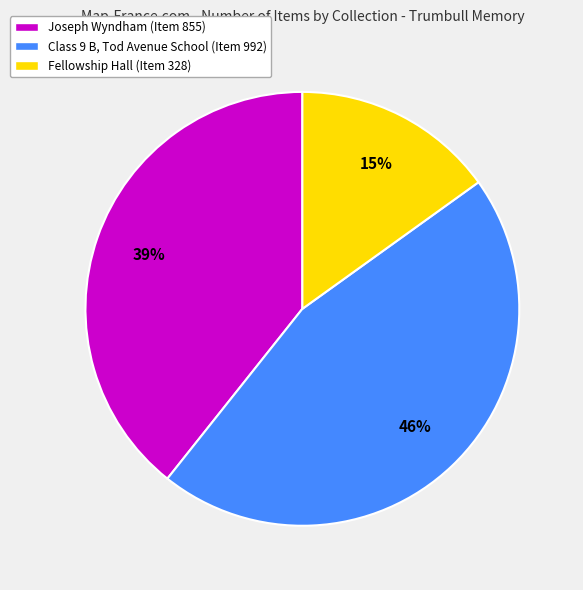

The Joseph Wyndham (Item 855) slice represents 39% of the pie. True or false?

True